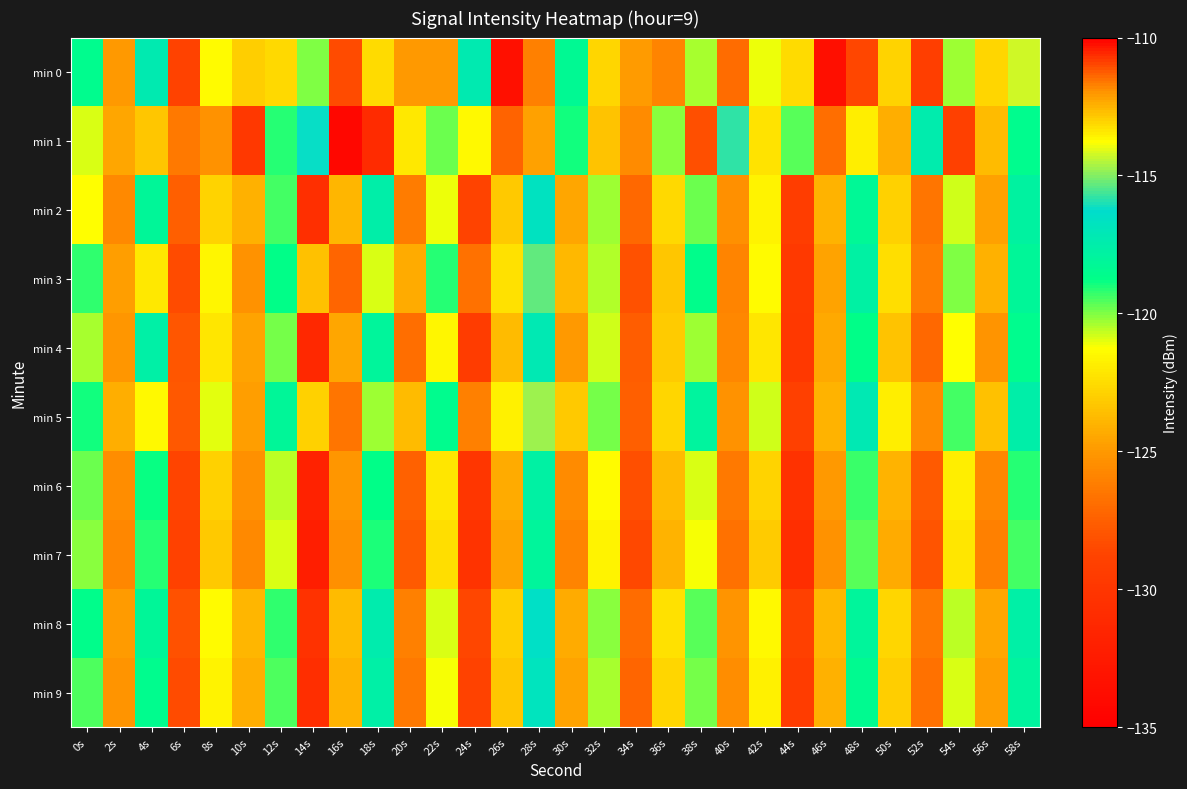

What is the difference between the highest and lowest values at 28s?

11.4